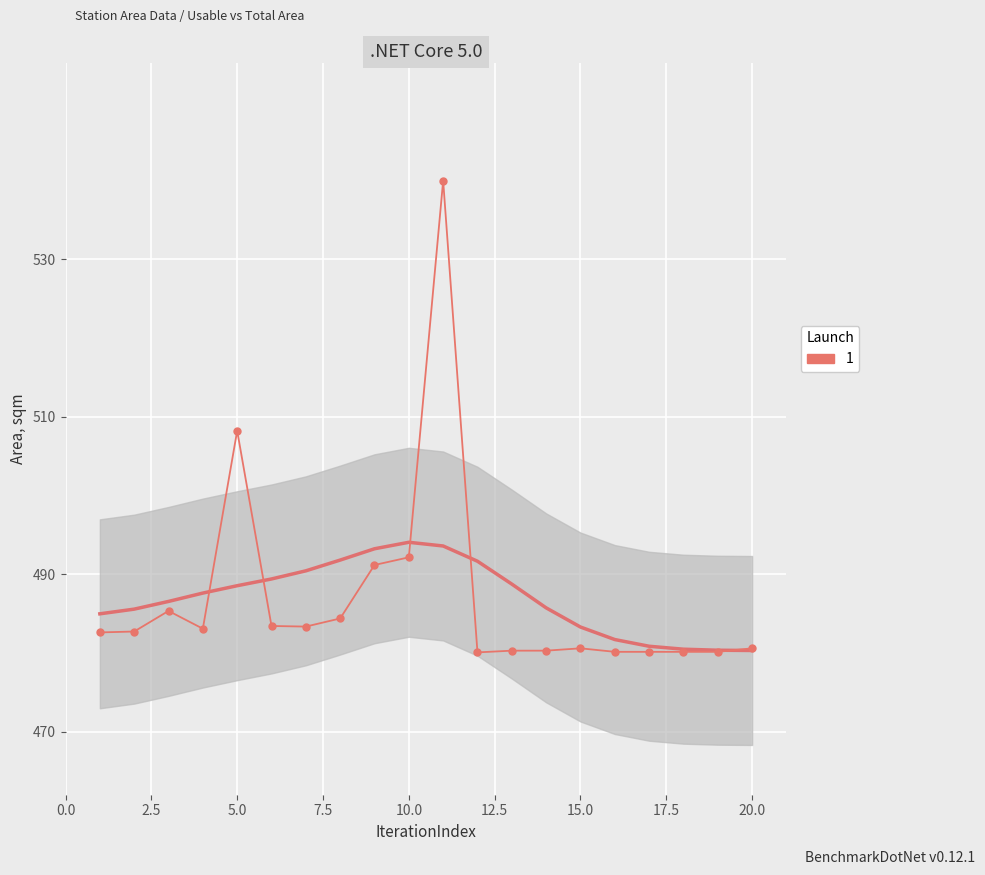

Reading right to left, transcribe all the data shown in this chart.

480.6	480.1	480.1	480.1	480.1	480.6	480.3	480.3	480.1	540.0	492.2	491.2	484.4	483.4	483.4	508.2	483.1	485.3	482.7	482.6